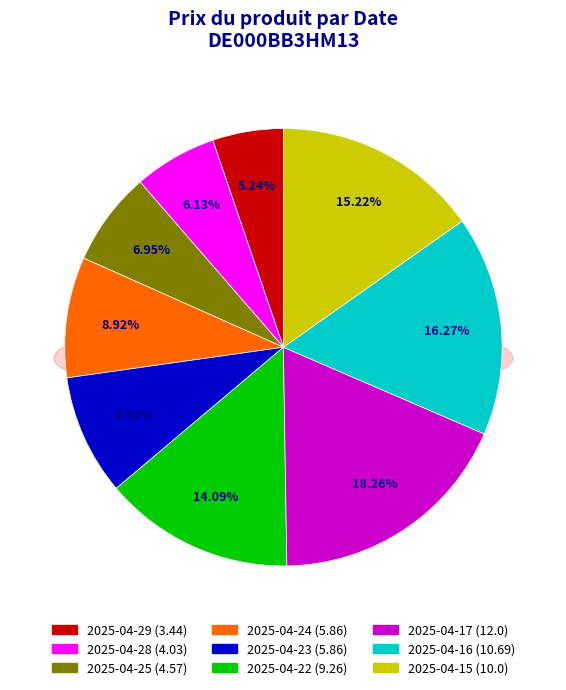

Is the sum of 2025-04-24 and 2025-04-22 greater than half?

No